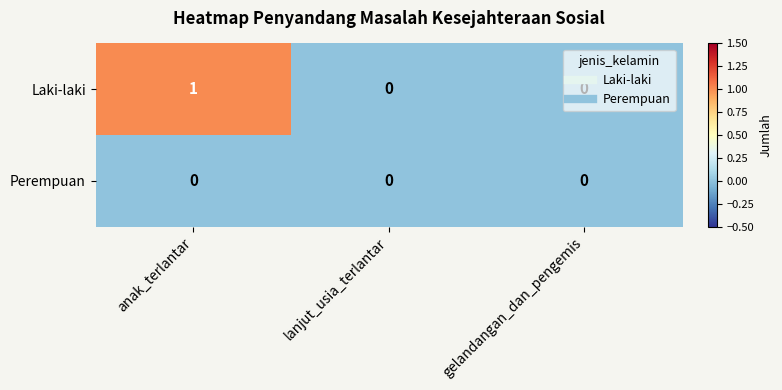

Is it true that Laki-laki equals 0 at lanjut_usia_terlantar?

True